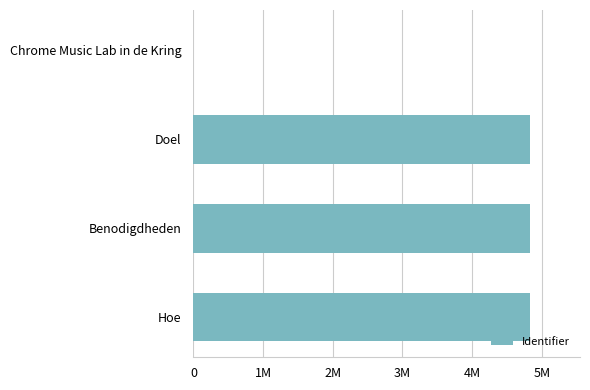

Count the number of data series in this chart.

1